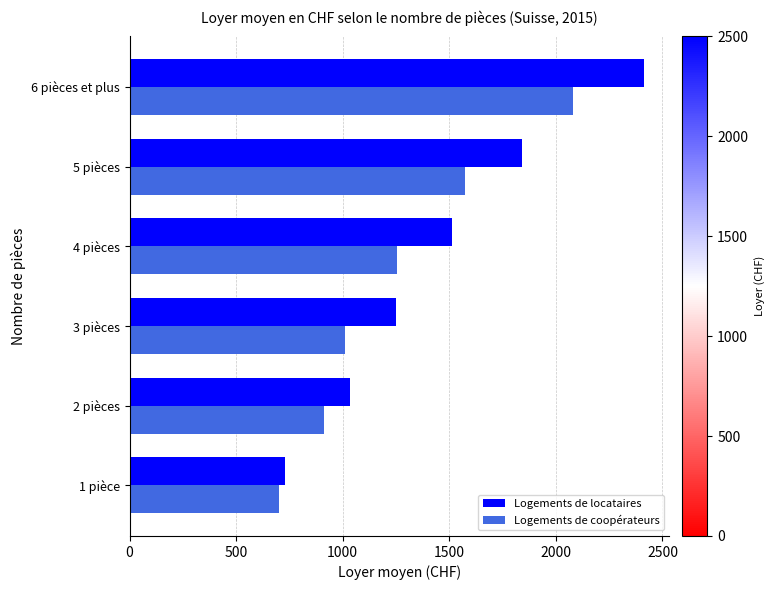

Which series has the largest total across all categories?

Logements de locataires